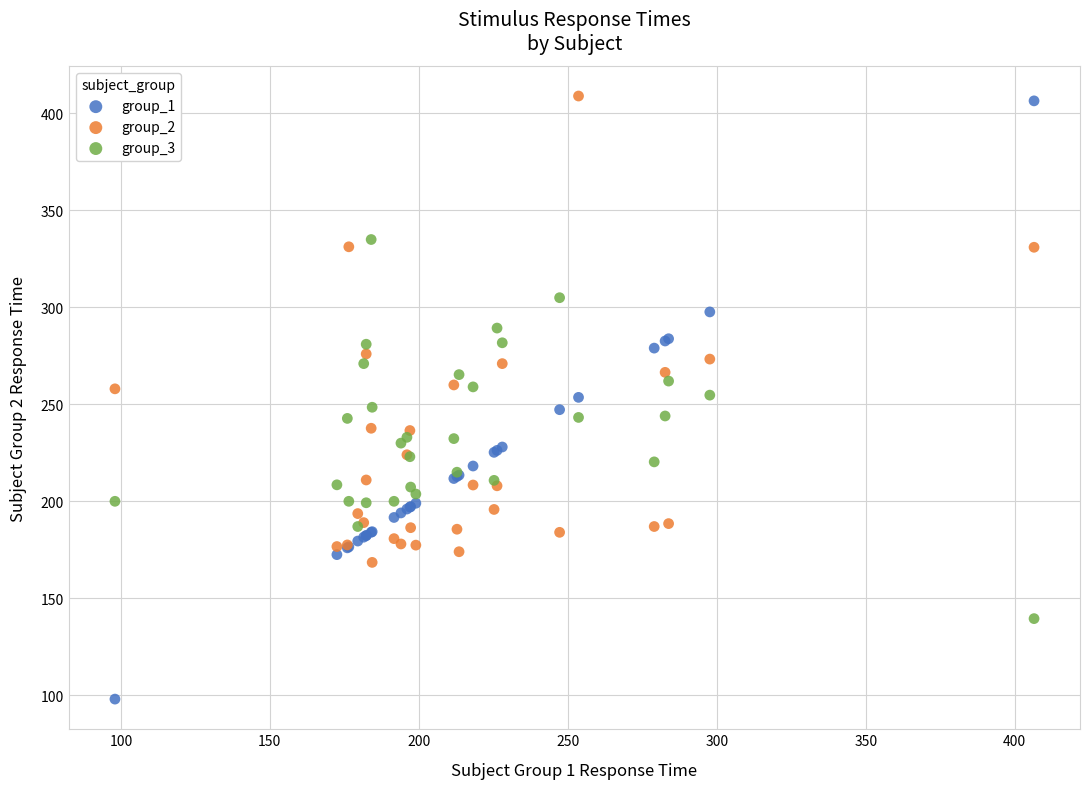

What is the X range (max minus min) for the scatter plot?

308.5